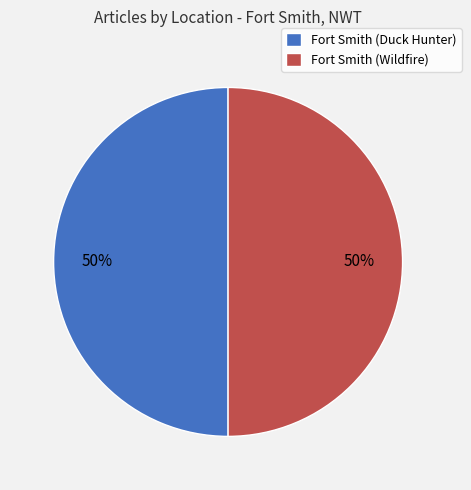

What is the ratio of the value at Fort Smith (Duck Hunter) to the value at Fort Smith (Wildfire)?

1.0